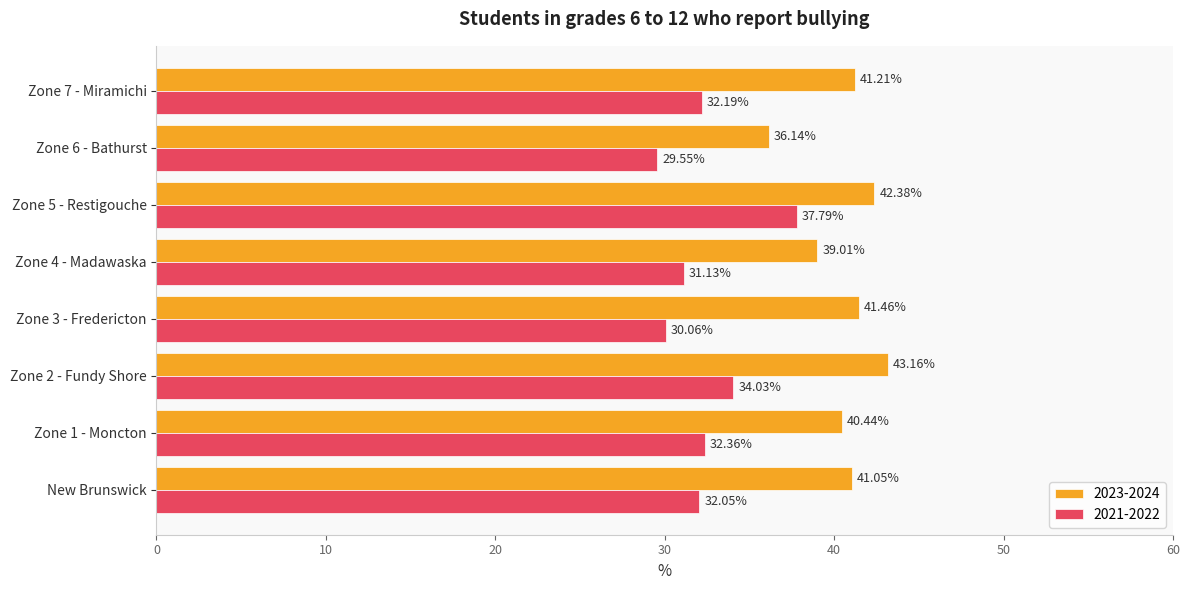

How many values in the 2023-2024 series exceed 41?

5